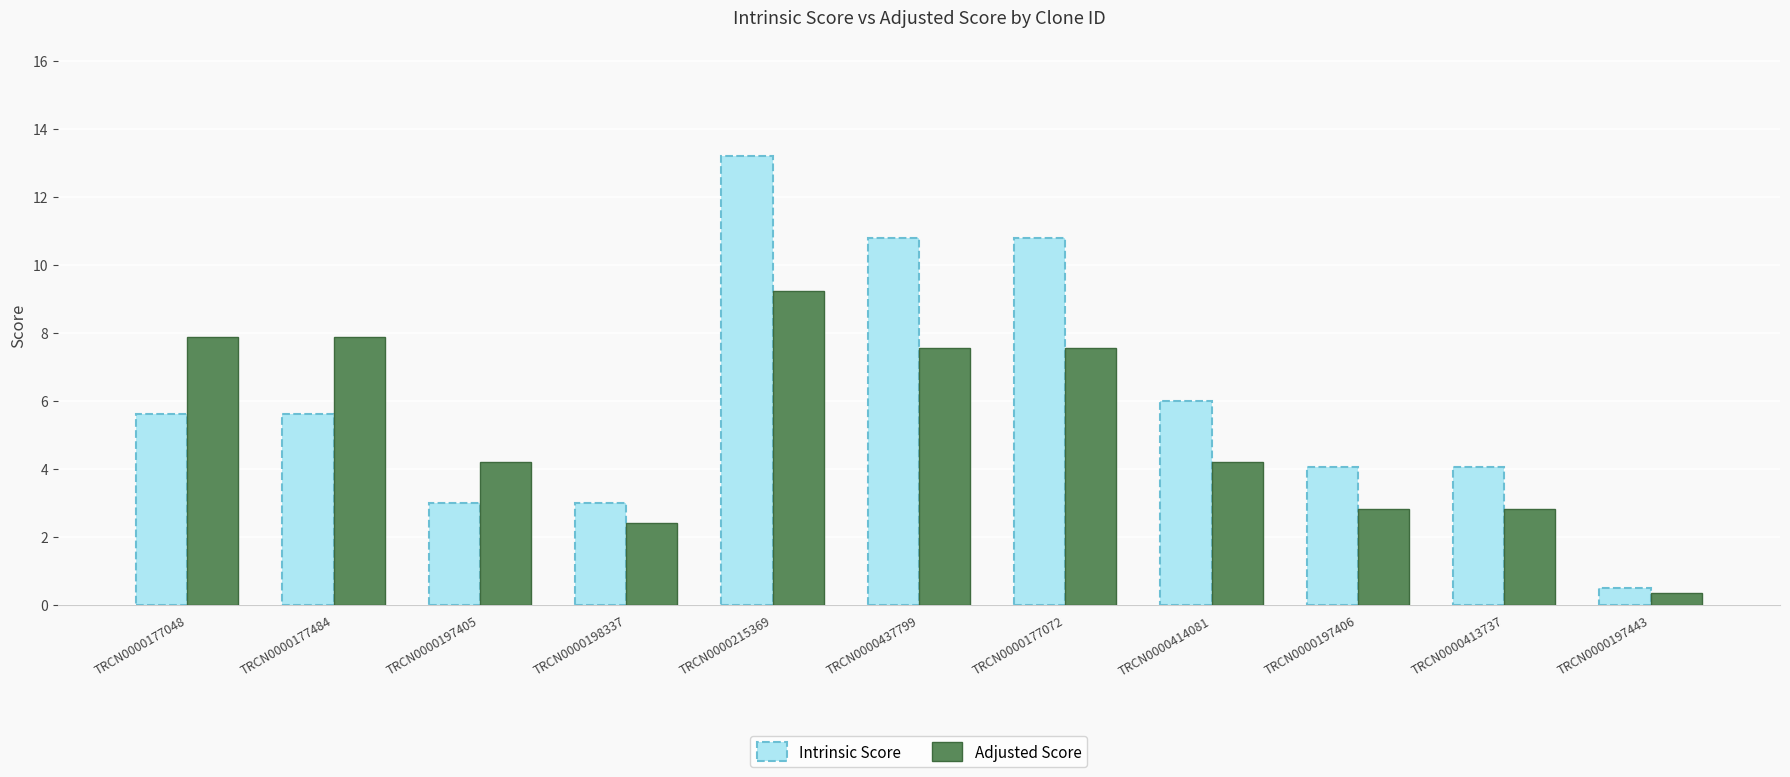

Read the Intrinsic Score value at TRCN0000215369.

13.2